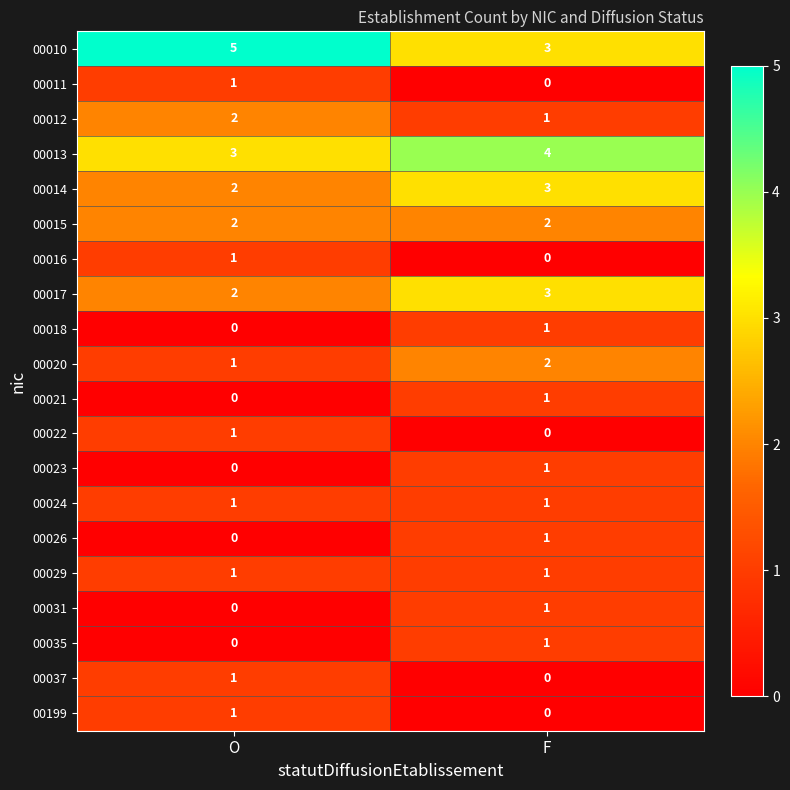

Which series has the largest total across all categories?

00010